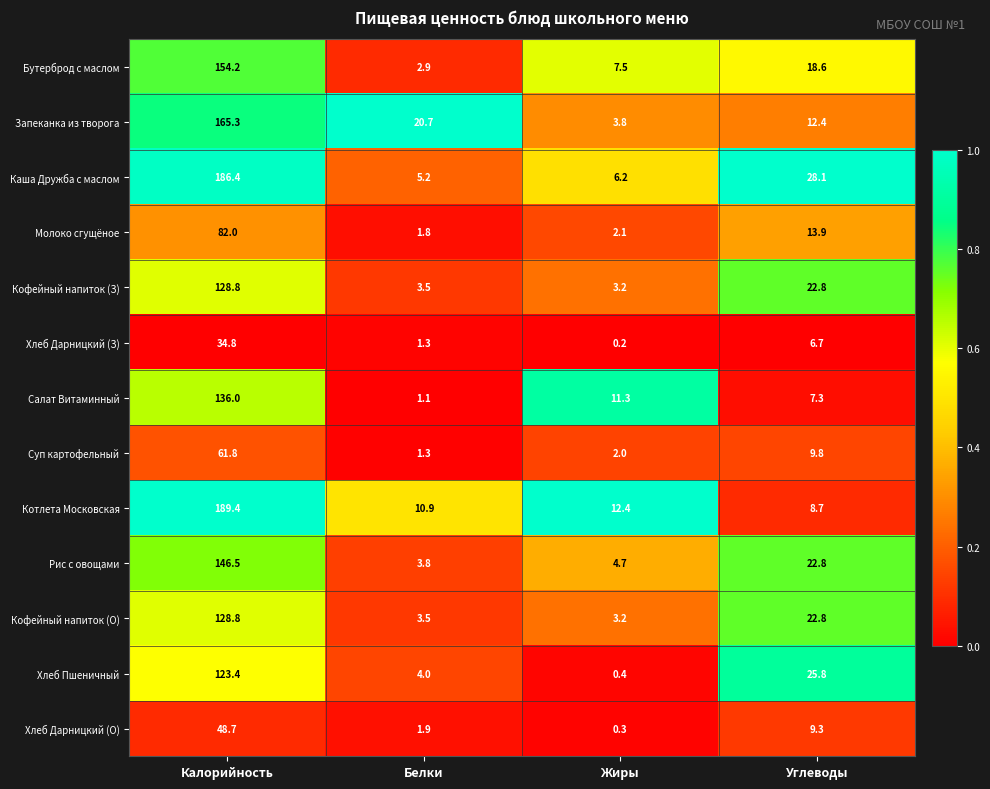

Which series has the largest range (max minus min)?

Каша Дружба с маслом